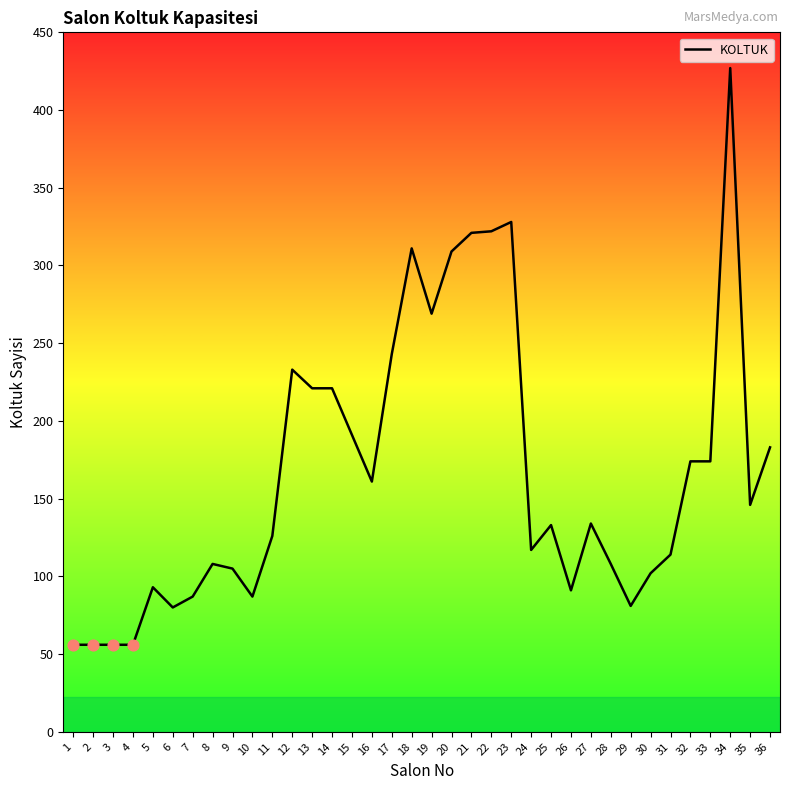

What is the change in value from 11 to 13?

+95